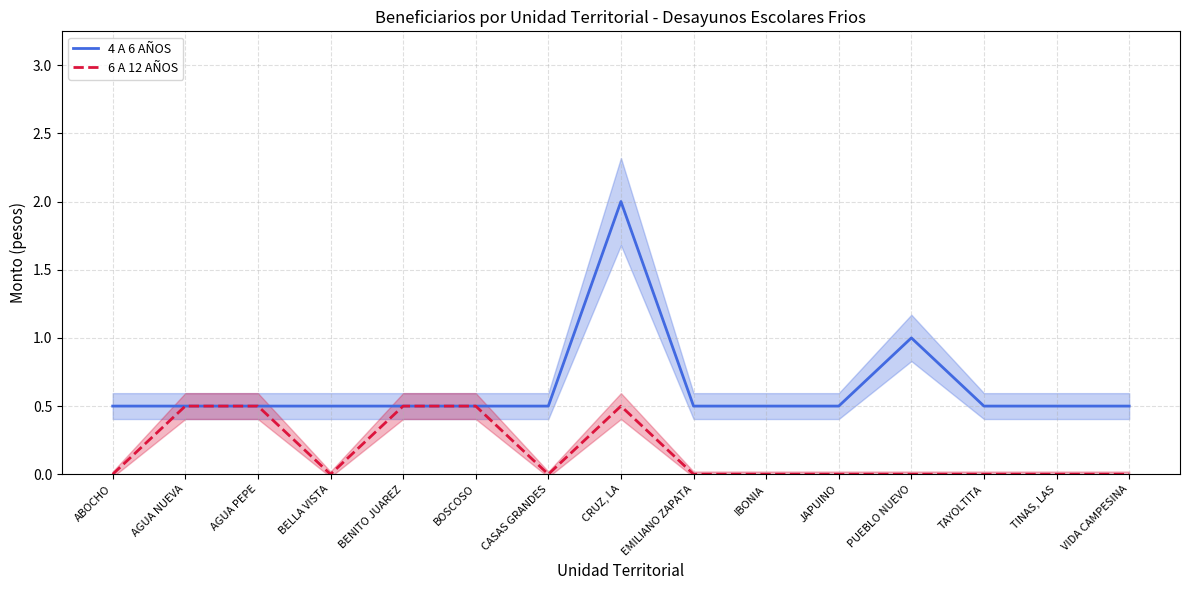

Rank the series by their average value, from highest to lowest.

4 A 6 AÑOS, 6 A 12 AÑOS